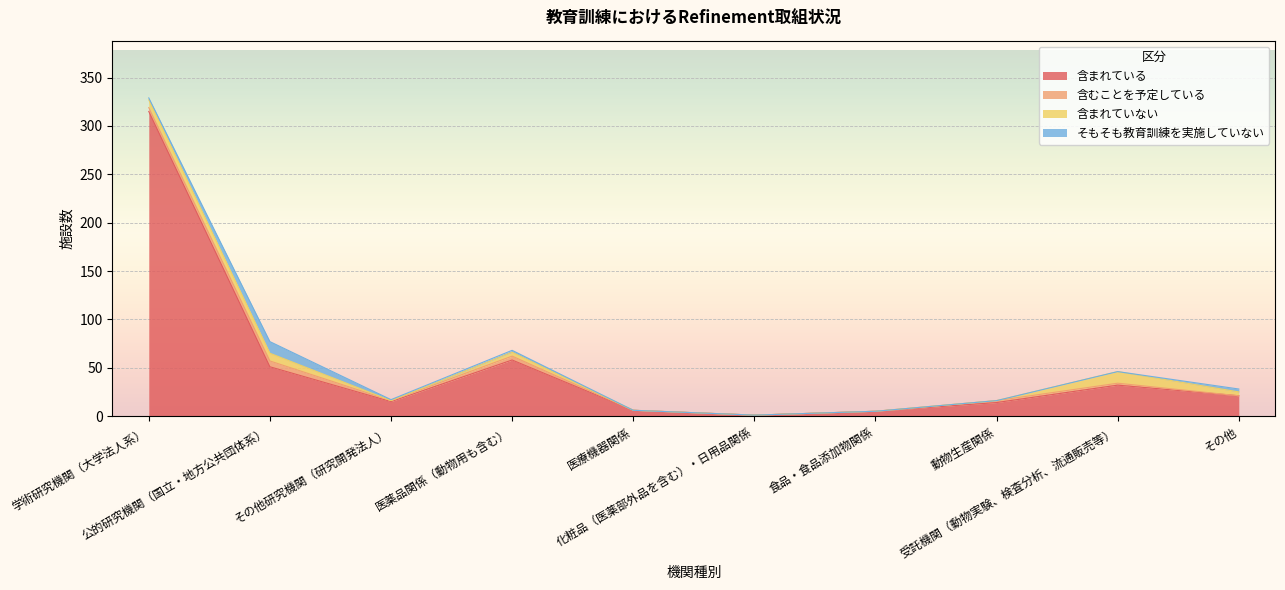

Reading left to right, list all the values displayed in this chart.

含まれている: 学術研究機関（大学法人系）=315	公的研究機関（国立・地方公共団体系）=51	その他研究機関（研究開発法人）=15	医薬品関係（動物用も含む）=58	医療機器関係=6	化粧品（医薬部外品を含む）・日用品関係=1	食品・食品添加物関係=5	動物生産関係=14	受託機関（動物実験、検査分析、流通販売等）=32	その他=21
含むことを予定している: 学術研究機関（大学法人系）=4	公的研究機関（国立・地方公共団体系）=6	その他研究機関（研究開発法人）=1	医薬品関係（動物用も含む）=4	医療機器関係=0	化粧品（医薬部外品を含む）・日用品関係=0	食品・食品添加物関係=0	動物生産関係=2	受託機関（動物実験、検査分析、流通販売等）=2	その他=0
含まれていない: 学術研究機関（大学法人系）=8	公的研究機関（国立・地方公共団体系）=8	その他研究機関（研究開発法人）=0	医薬品関係（動物用も含む）=4	医療機器関係=0	化粧品（医薬部外品を含む）・日用品関係=0	食品・食品添加物関係=0	動物生産関係=0	受託機関（動物実験、検査分析、流通販売等）=12	その他=4
そもそも教育訓練を実施していない: 学術研究機関（大学法人系）=2	公的研究機関（国立・地方公共団体系）=12	その他研究機関（研究開発法人）=1	医薬品関係（動物用も含む）=2	医療機器関係=0	化粧品（医薬部外品を含む）・日用品関係=0	食品・食品添加物関係=0	動物生産関係=0	受託機関（動物実験、検査分析、流通販売等）=0	その他=3